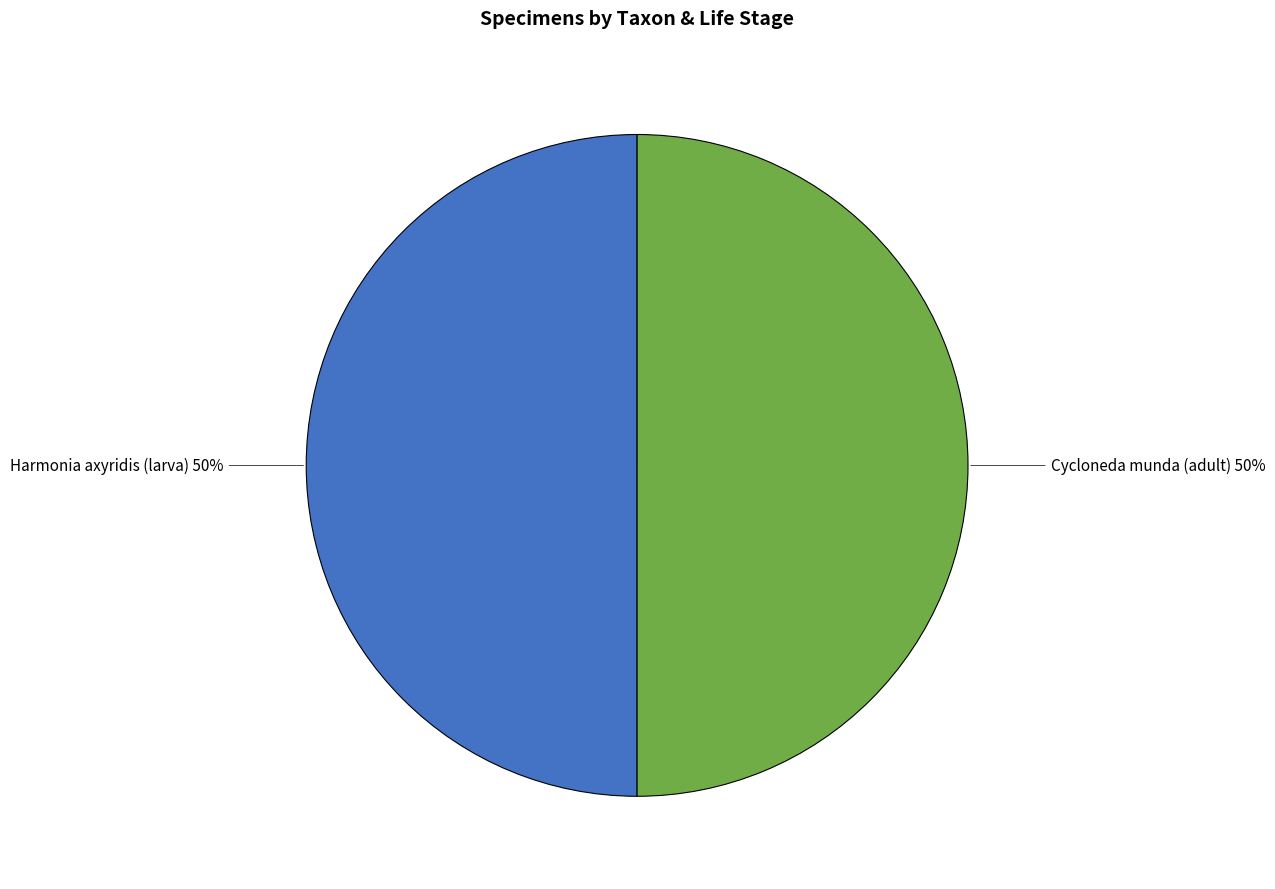

To the nearest percent, what portion does Cycloneda munda (adult) represent?

50%